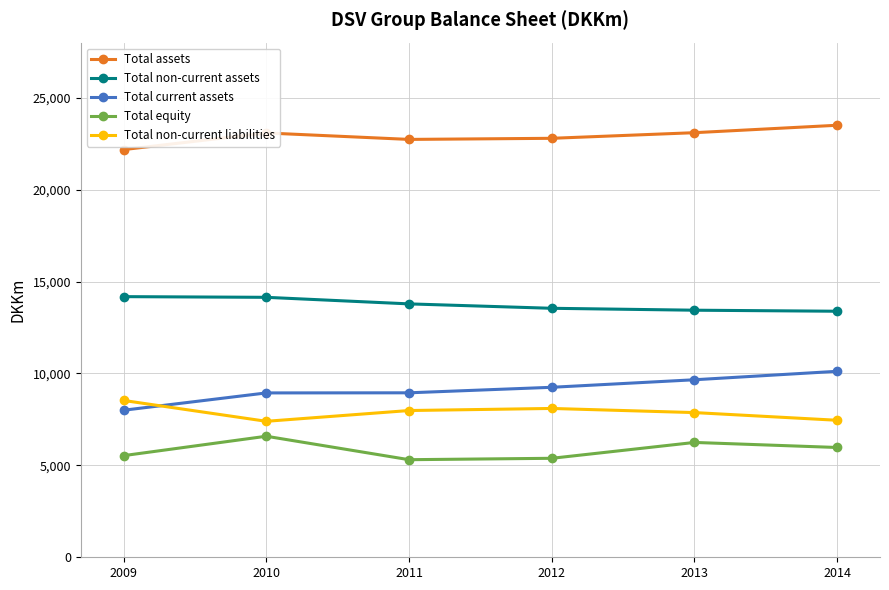

How many series are shown in this chart?

5